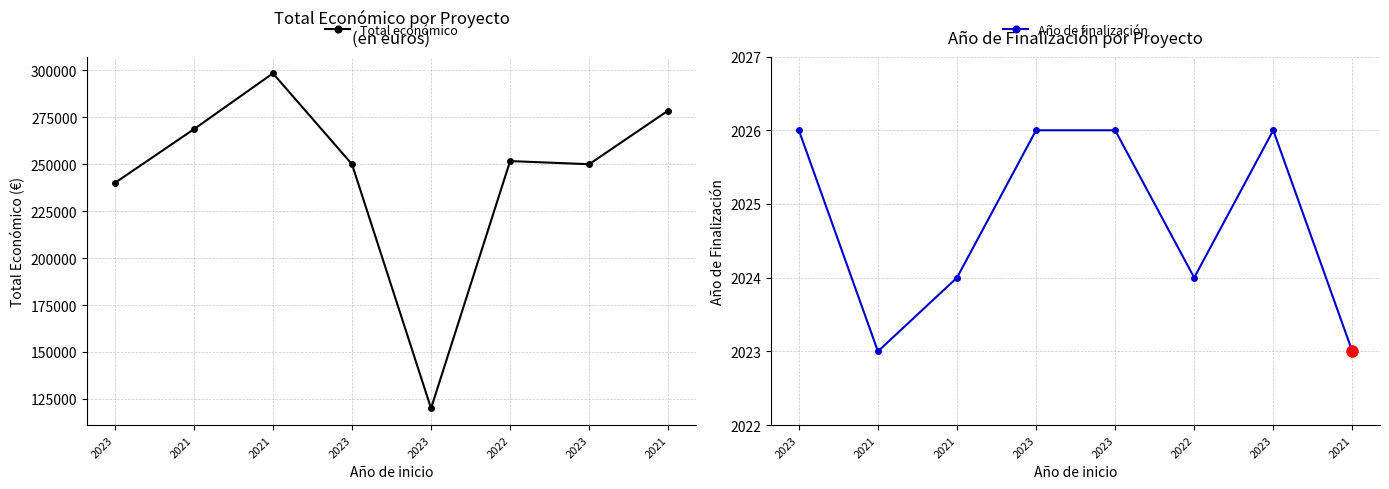

True or false: Total económico and Año de finalización intersect in this chart.

False